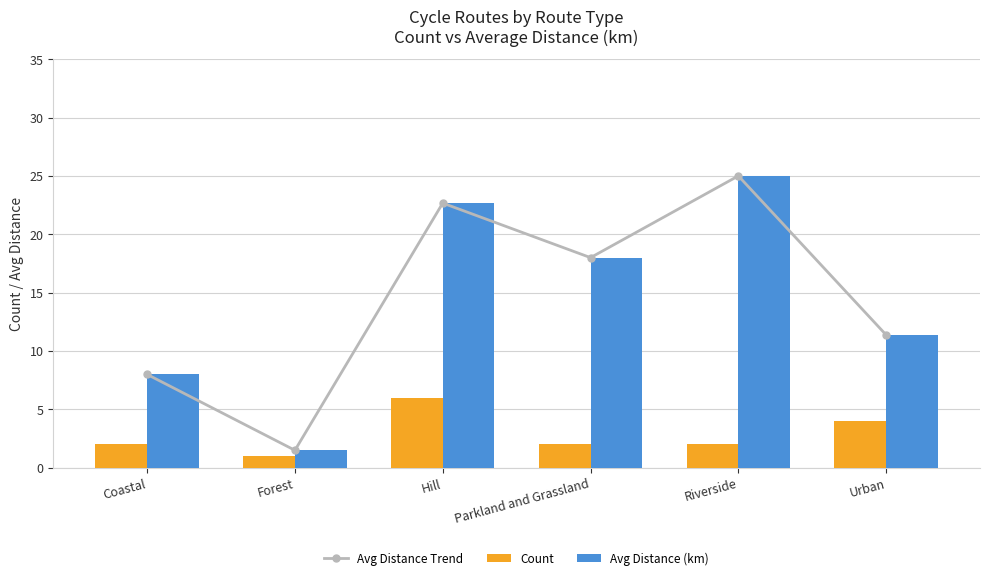

At how many categories does at least one series exceed 18?

2